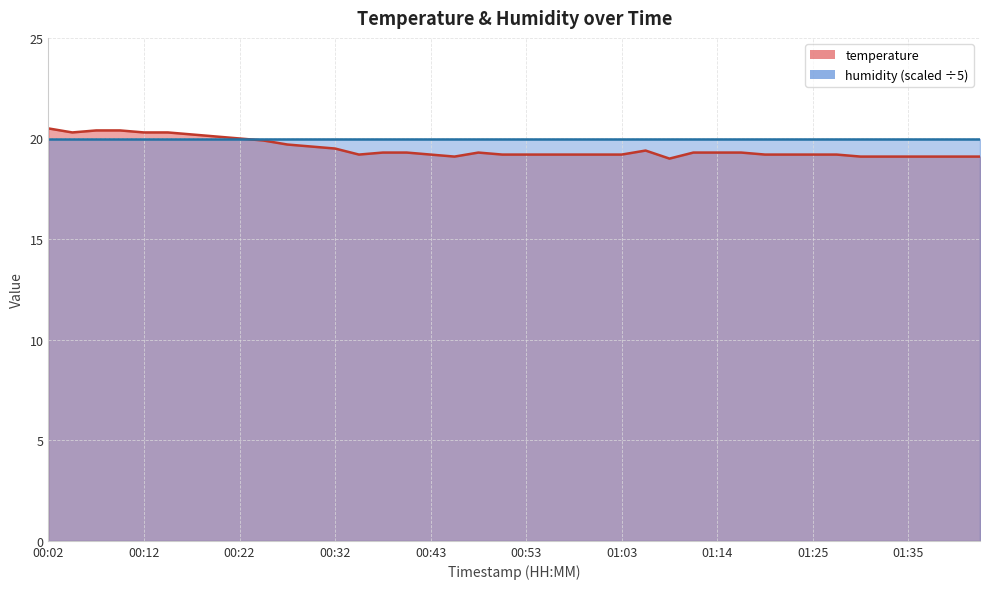

What is the difference between the maximum and minimum values?

1.5